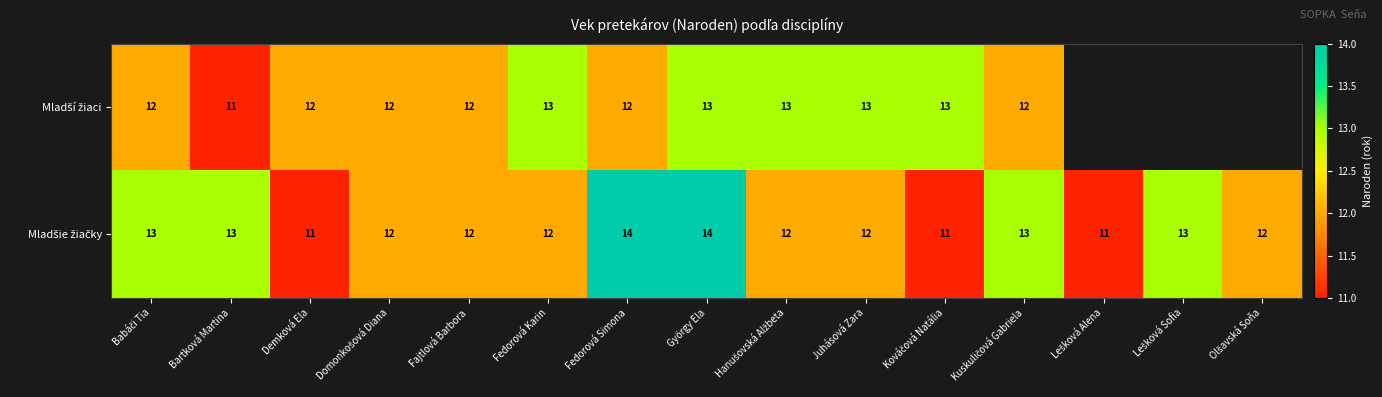

At which label is Mladšie žiačky closest to 12?

Domonkošová Diana